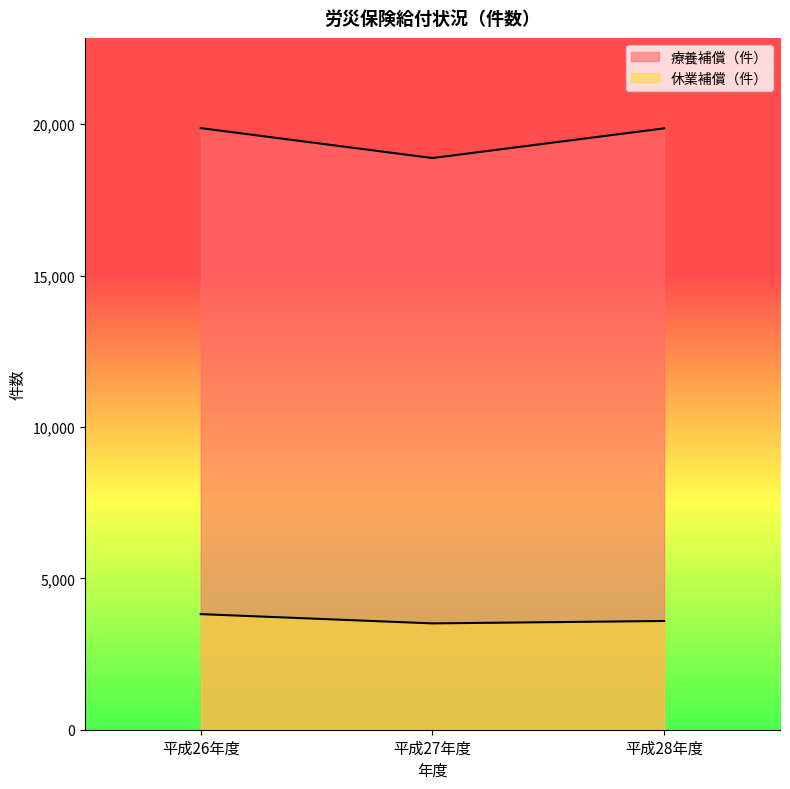

Rank the series by their average value, from lowest to highest.

休業補償（件）, 療養補償（件）